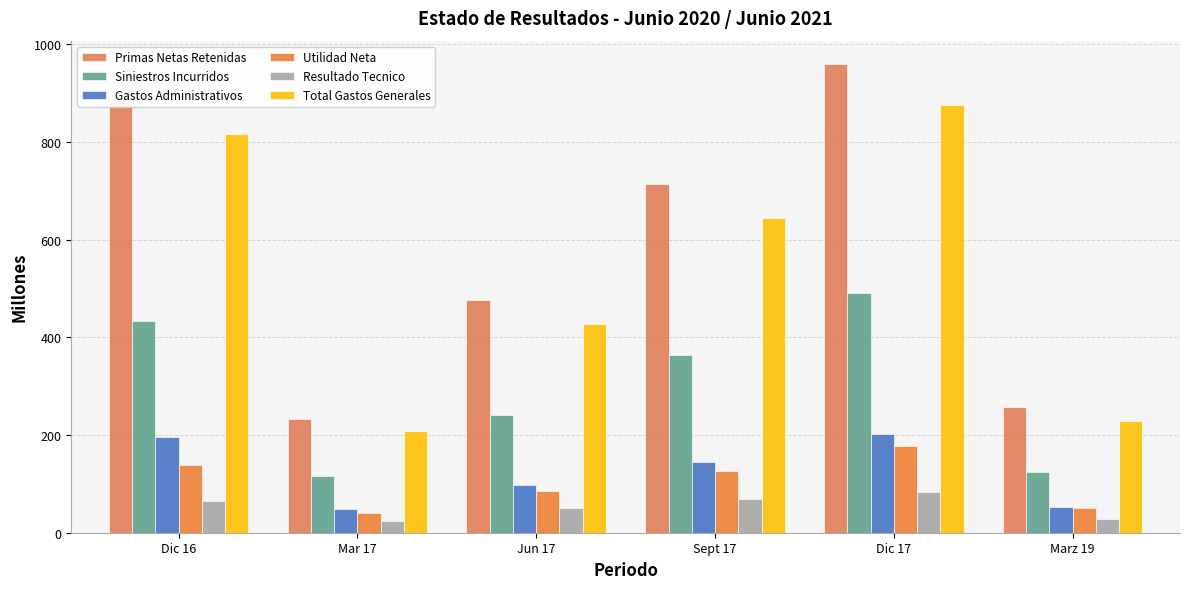

Reading left to right, what are all the values shown in this chart?

Primas Netas Retenidas: 880.9	232.7	476.5	713.1	959.2	257.0
Siniestros Incurridos: 432.4	115.8	240.0	363.1	490.6	124.7
Gastos Administrativos: 196.1	48.1	97.9	144.9	202.1	53.1
Utilidad Neta: 139.3	40.6	85.2	125.7	177.3	50.8
Resultado Tecnico: 64.2	23.7	50.0	68.6	83.8	28.3
Total Gastos Generales: 816.6	209.0	426.5	644.5	875.4	228.7